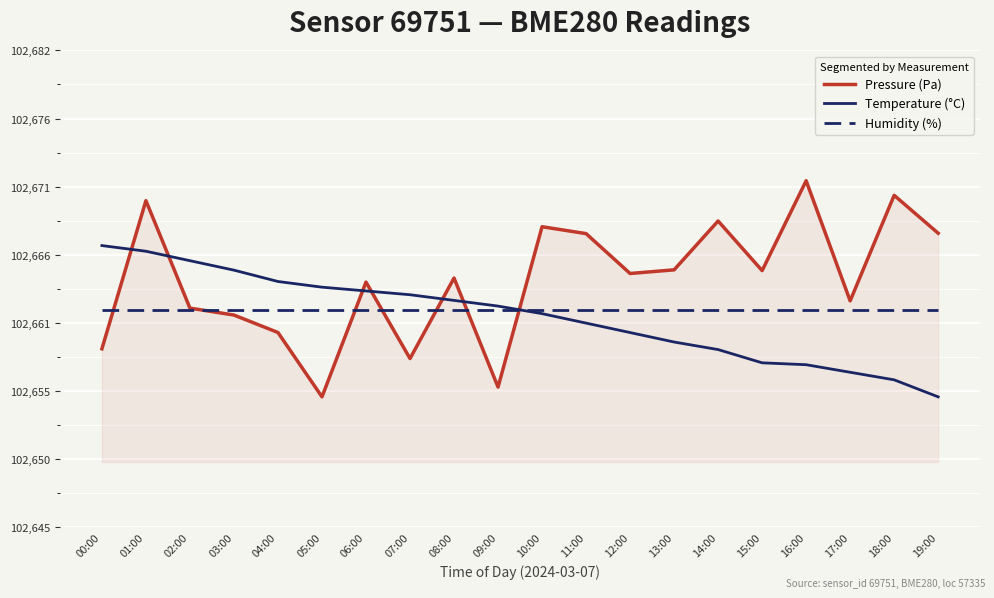

True or false: Temperature (°C) and Humidity (%) cross at least once.

True